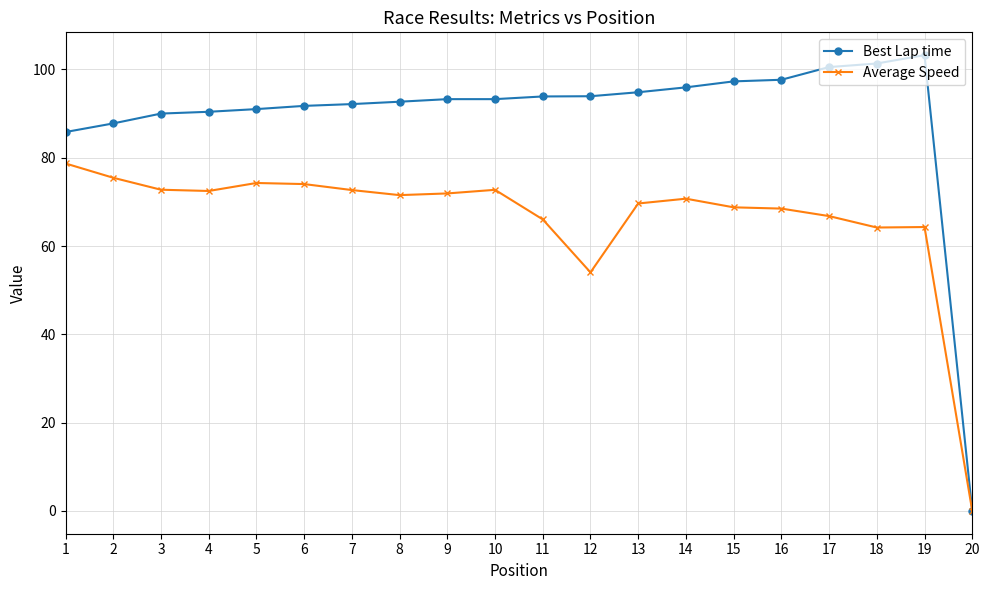

How many values in Best Lap time are above zero?

19